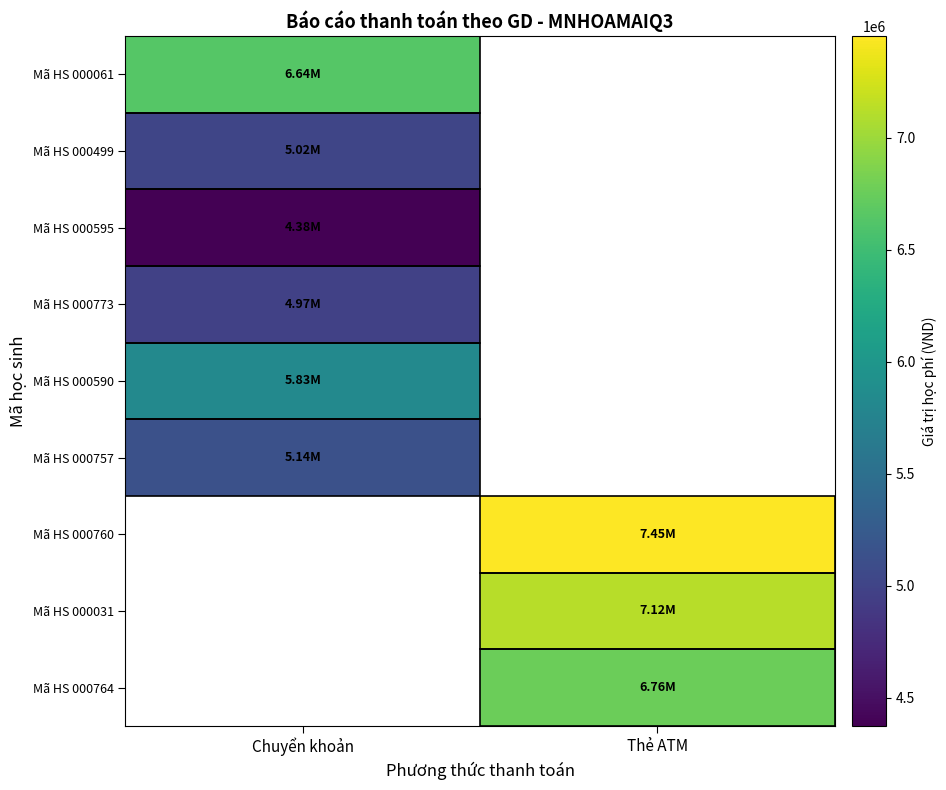

The Mã HS 000757 series shows 5142000.0 at Chuyển khoản. True or false?

True